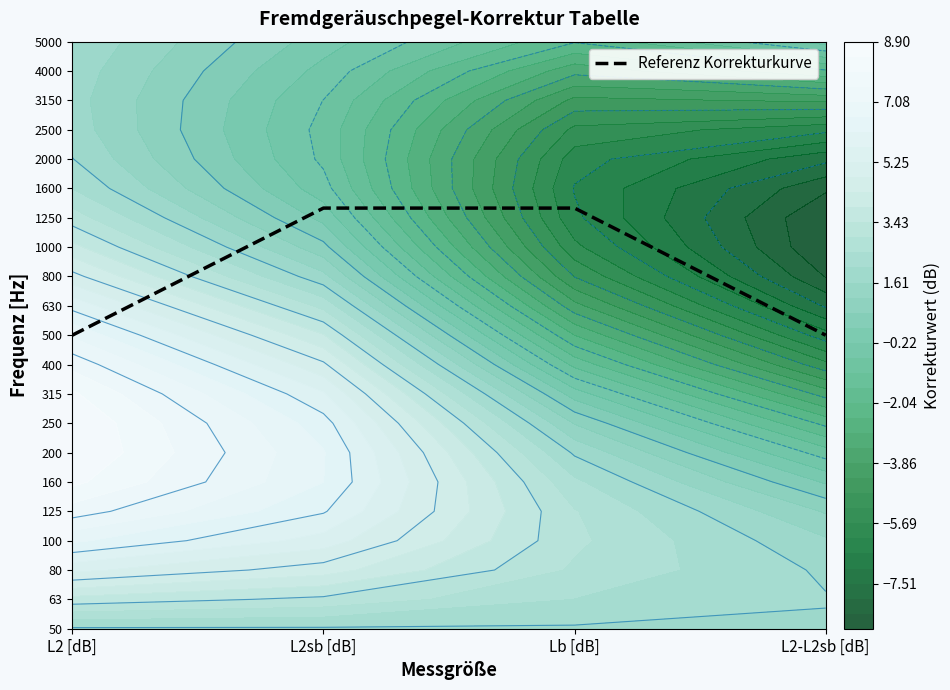

What is the difference between the second highest and minimum values?

4.3